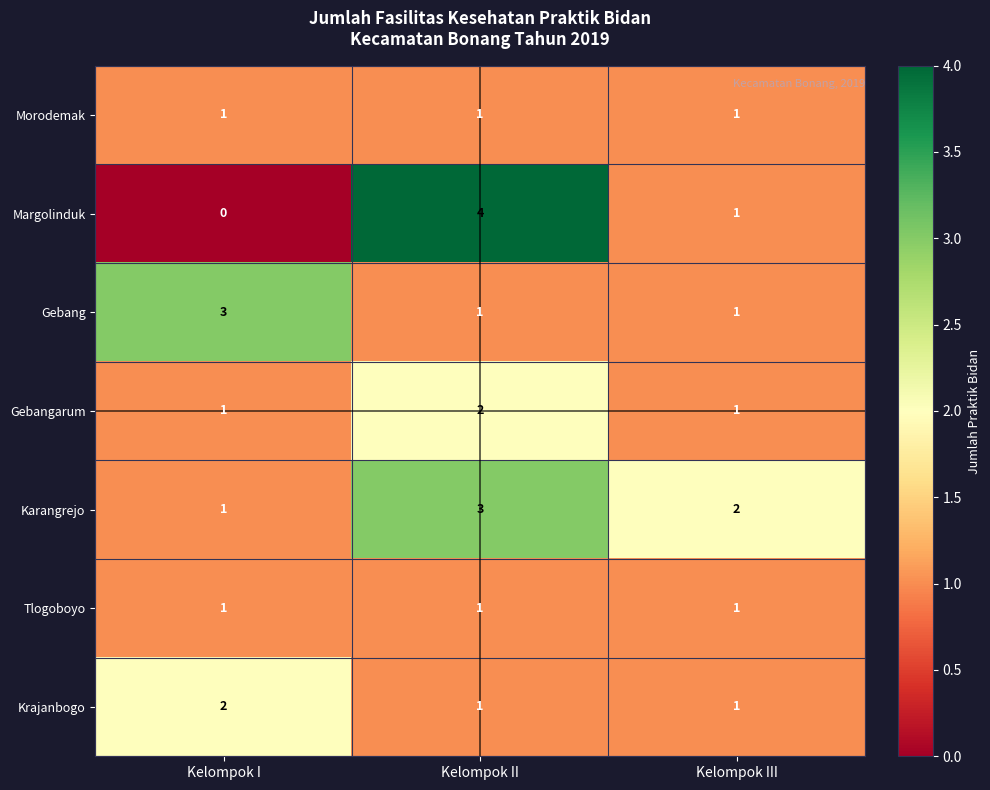

The Gebang series shows 4 at Kelompok I. True or false?

False